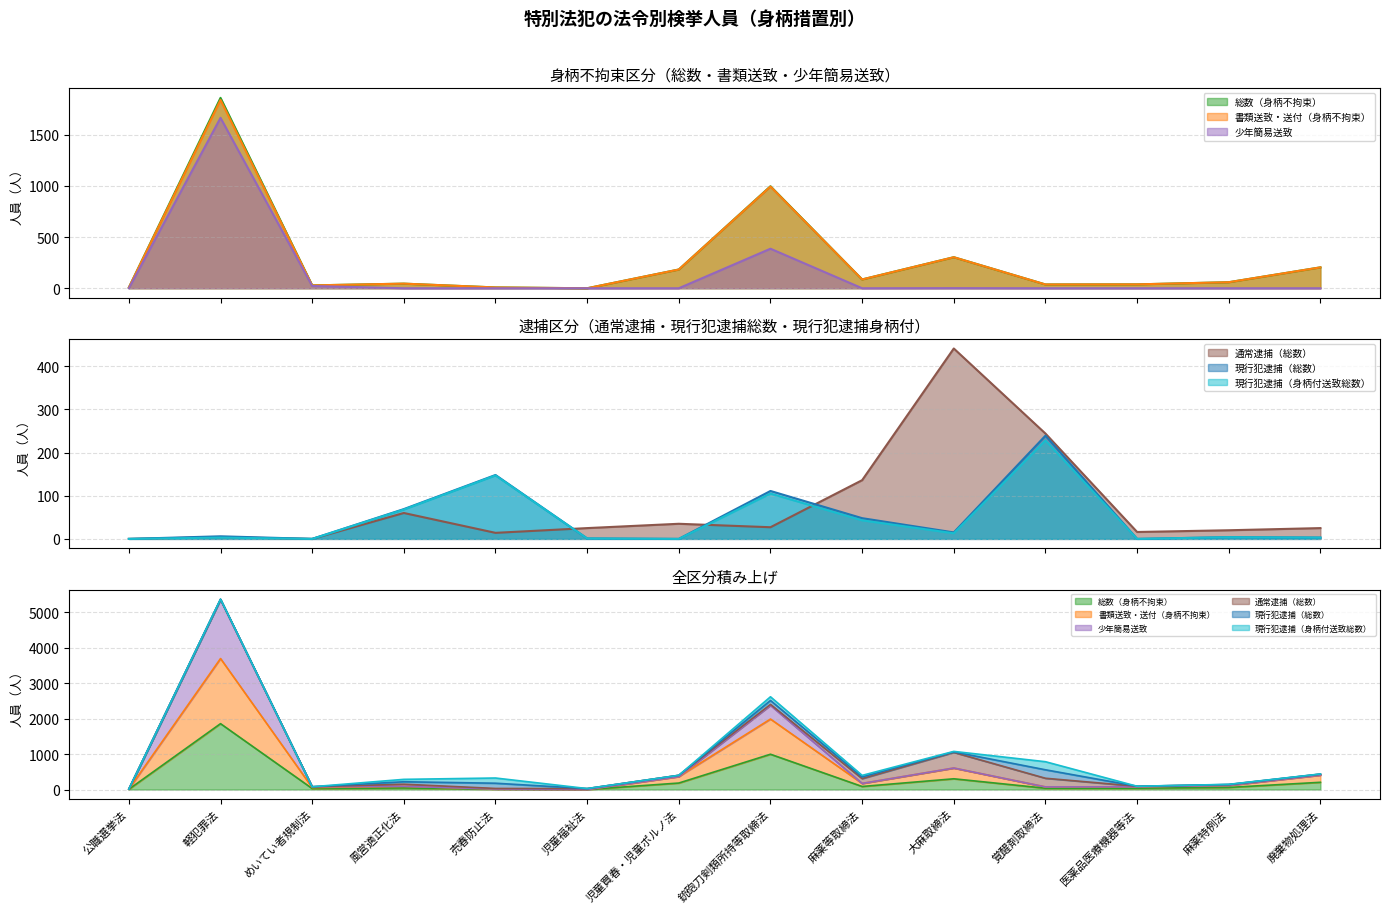

Between 売春防止法 and 銃砲刀剣類所持等取締法, which series saw the biggest shift?

総数（身柄不拘束）